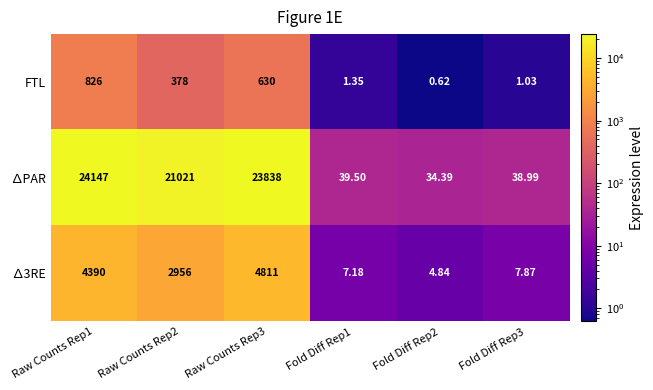

How many distinct data groups are displayed?

3